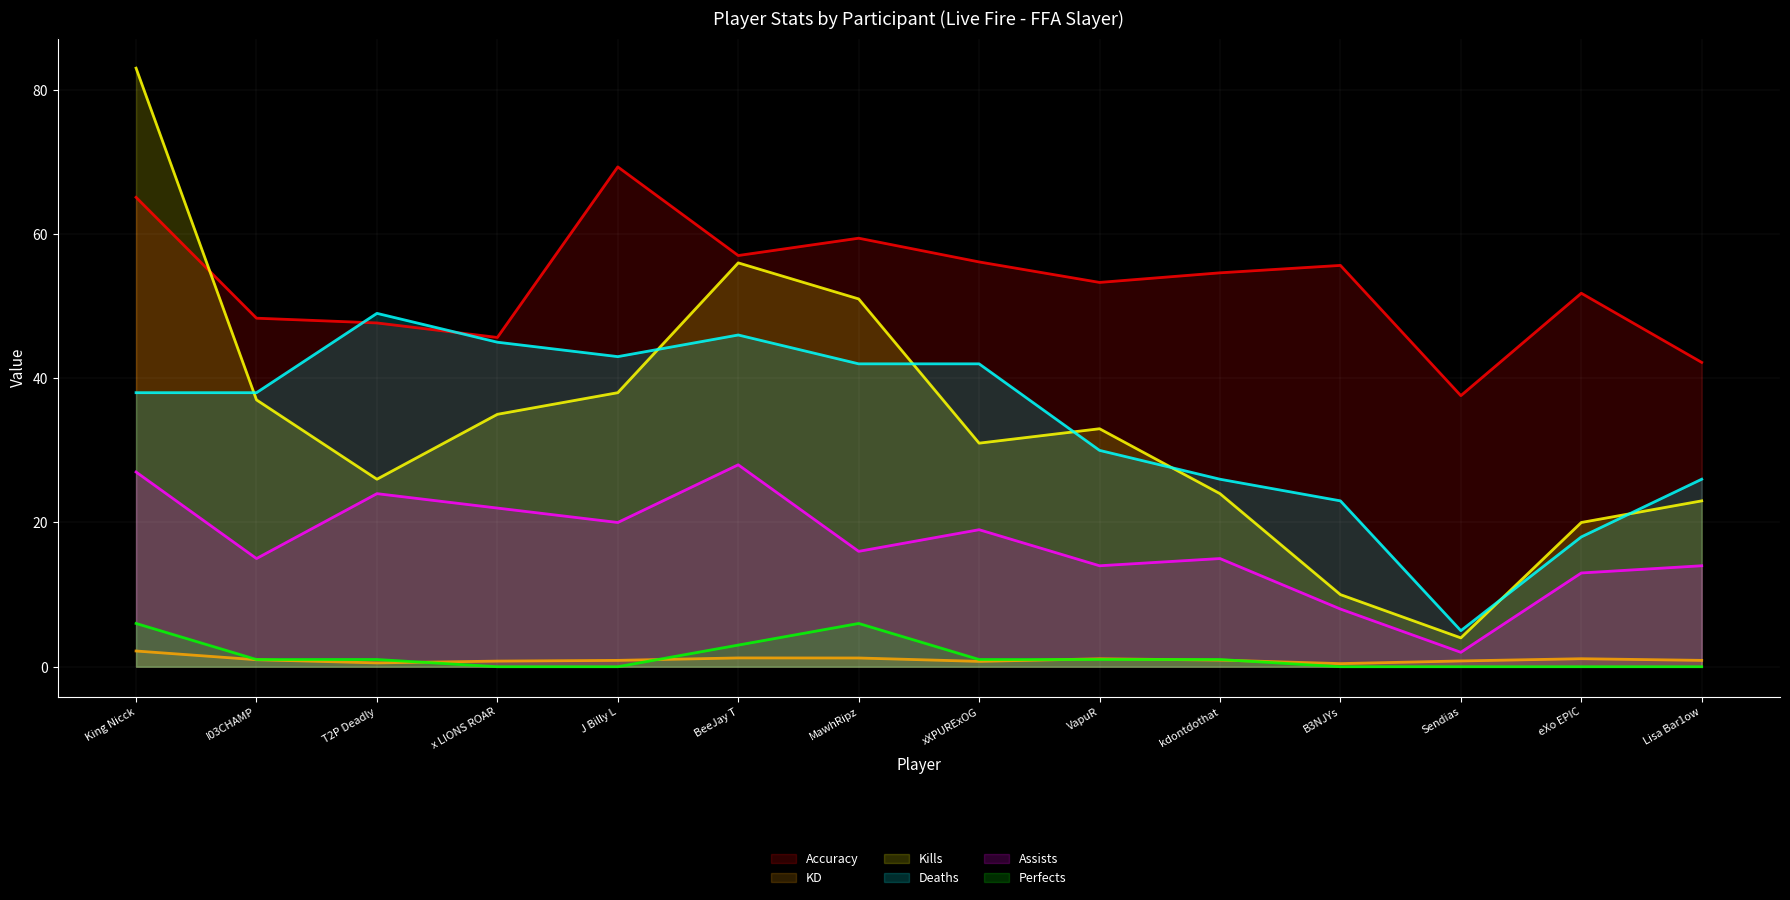

At which category is the sum across all series the highest?

King Nicck